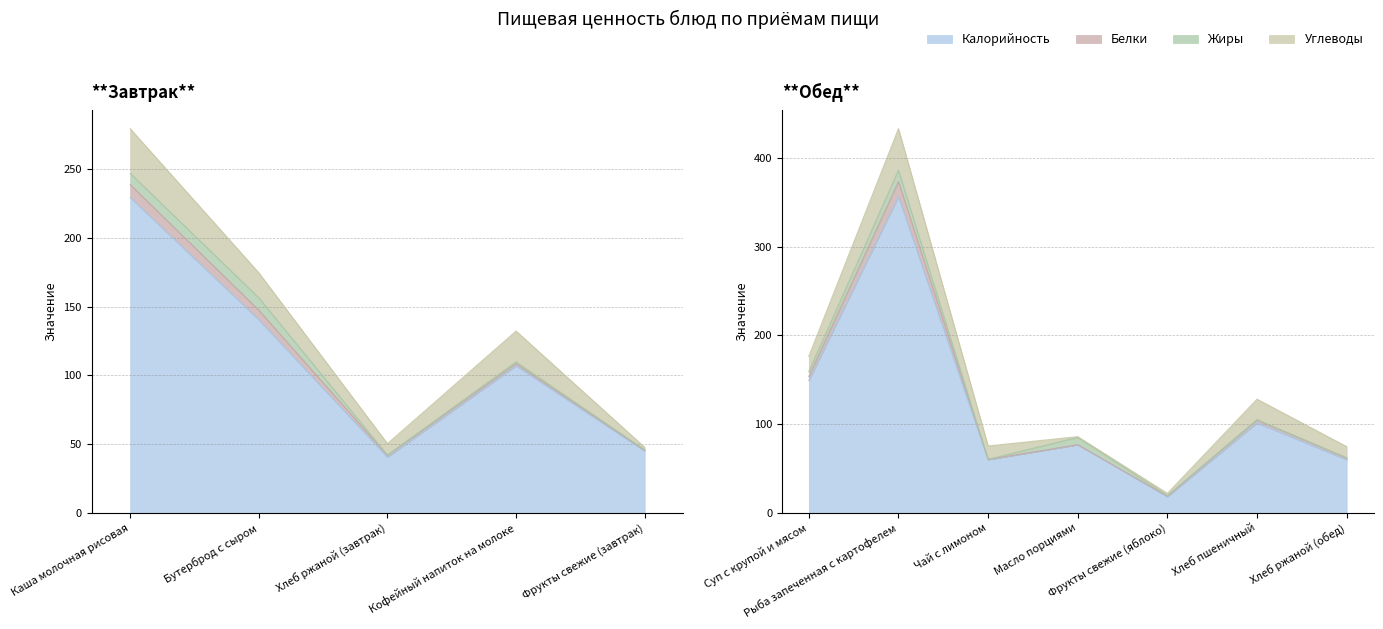

What is the difference between the highest and lowest values at Суп с крупой и мясом?

144.8